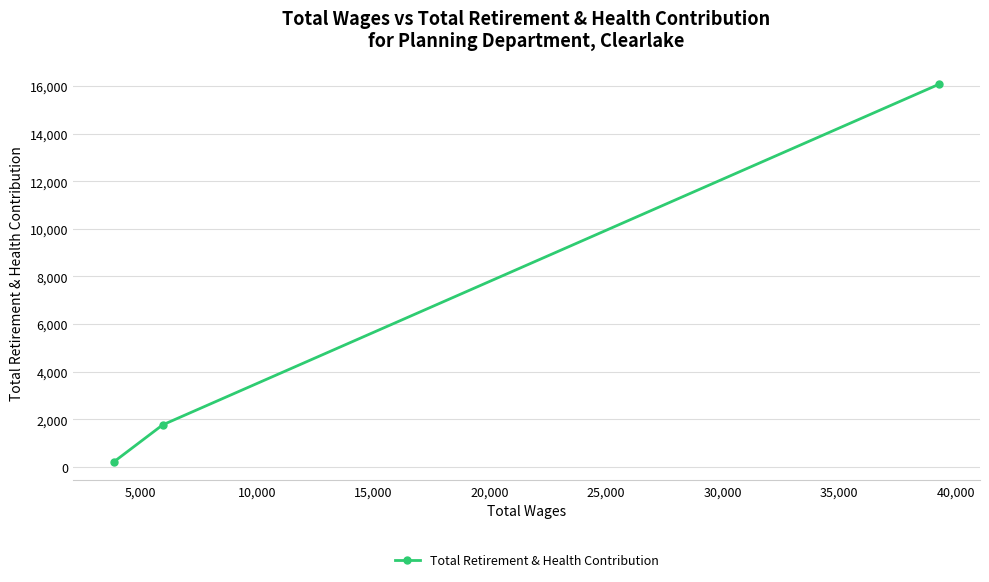

What is the difference between the maximum and second lowest values?

14290